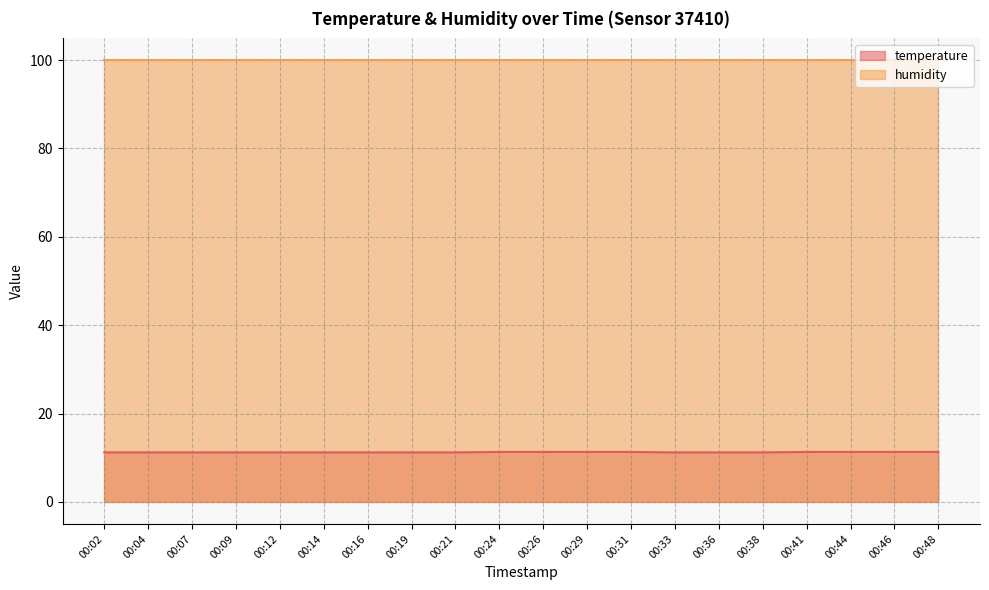

Rank the categories by value from highest to lowest.

00:24, 00:26, 00:29, 00:31, 00:41, 00:44, 00:46, 00:48, 00:02, 00:04, 00:07, 00:09, 00:12, 00:14, 00:16, 00:19, 00:21, 00:33, 00:36, 00:38